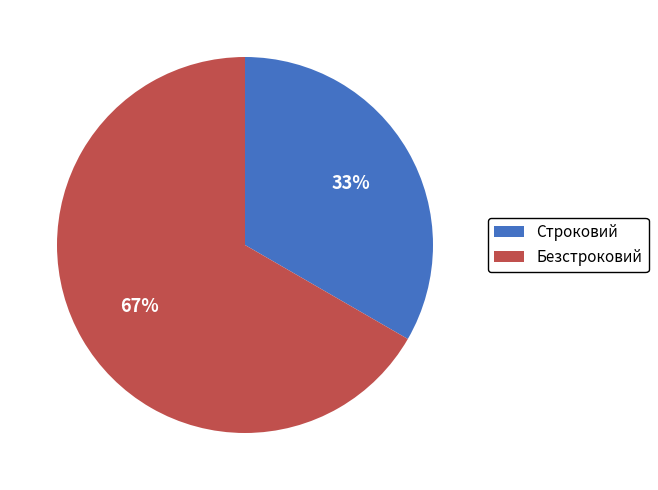

Rank the categories by value from highest to lowest.

Безстроковий, Строковий